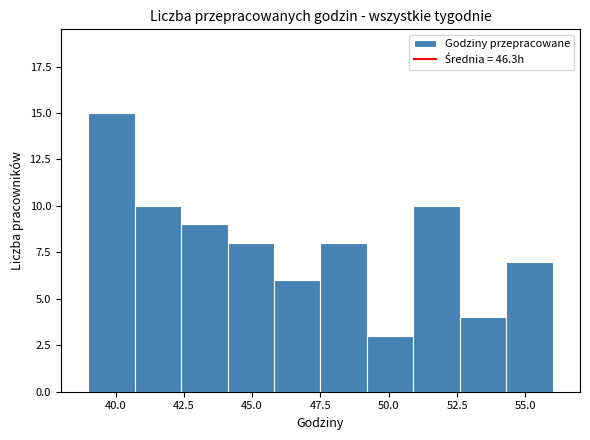

Around what value on the x-axis is the tallest bar? Give the approximate position of its centre, as read against the axis.

40.0